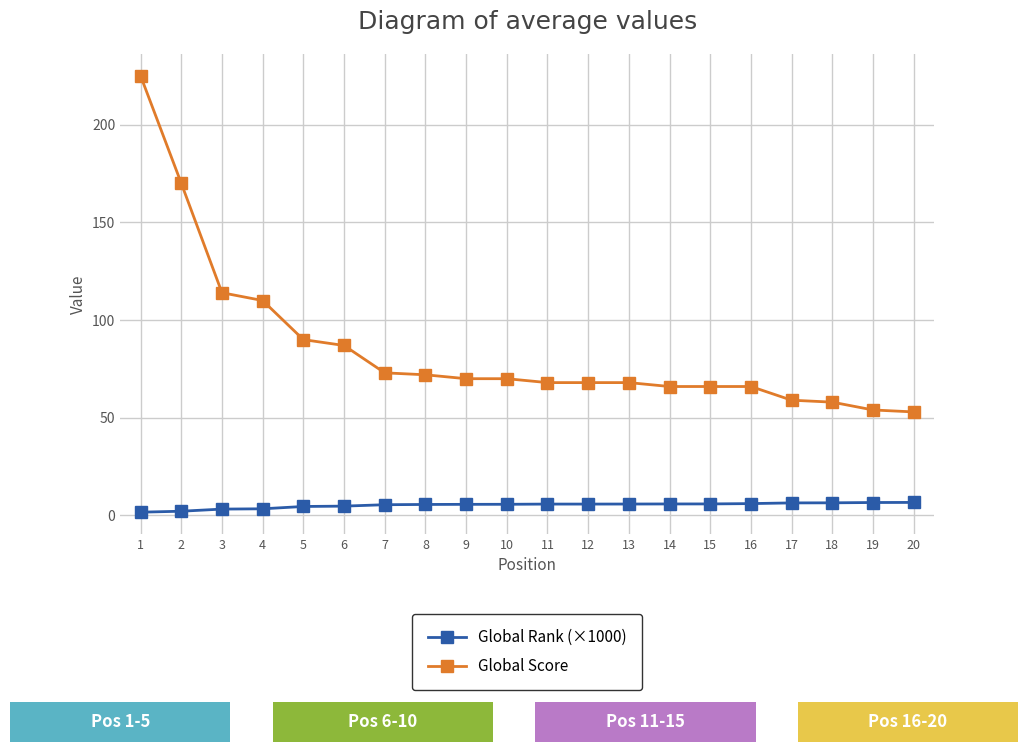

What is the lowest value of the Global Rank (×1000) series?

1.7